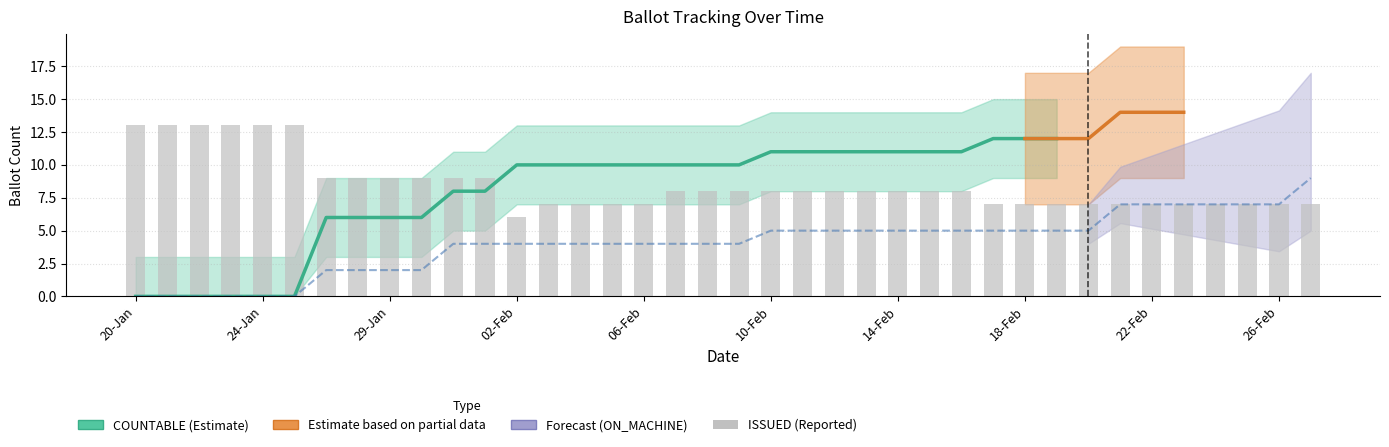

Which series changed the most between 31-Jan and 17-Feb?

COUNTABLE